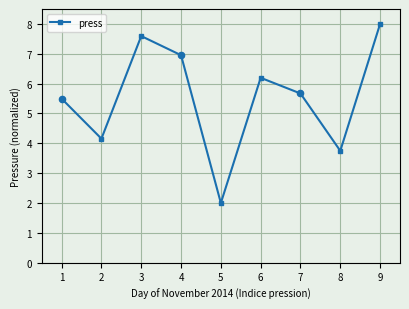

Approximately how many times larger is the value at 8 compared to 6?

0.6